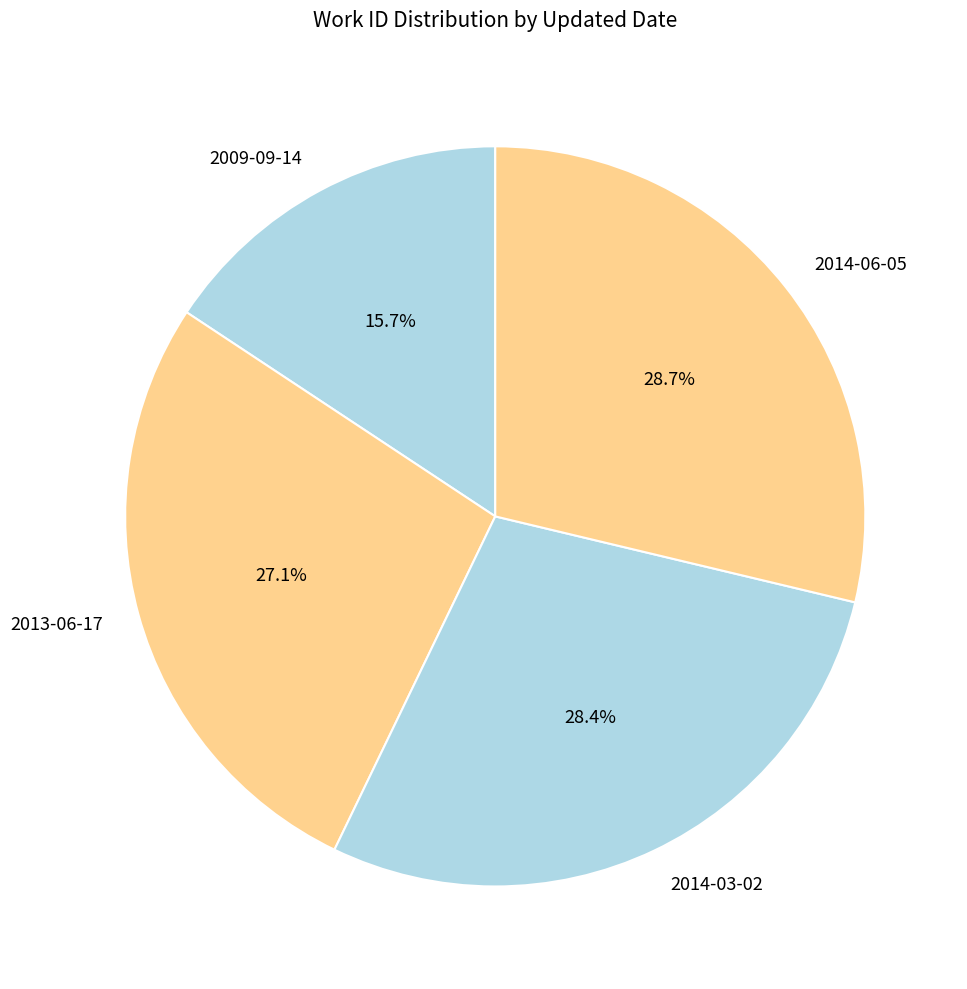

Which category has the smallest portion of the pie?

2009-09-14